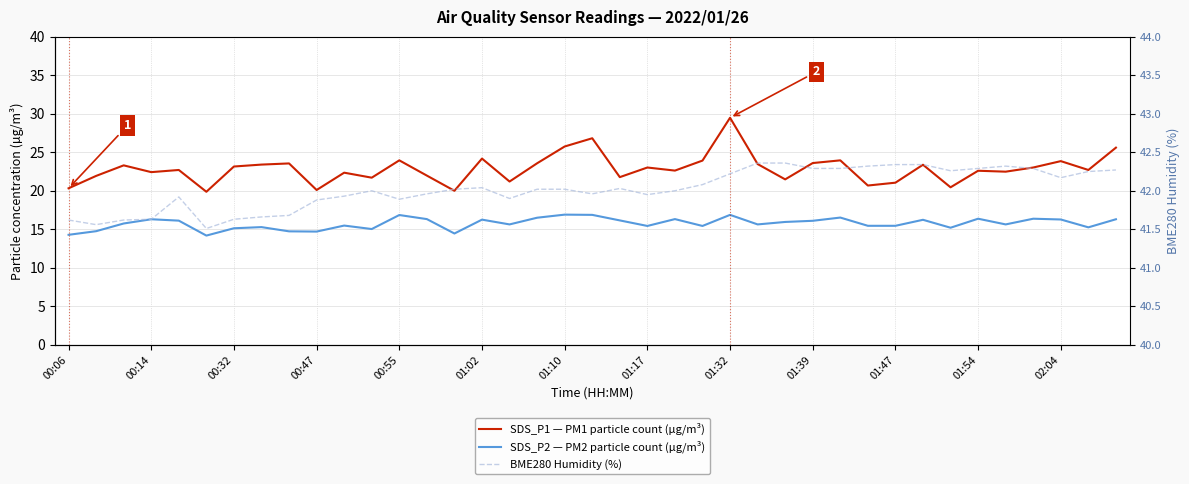

How many values in the SDS_P2 — PM2 particle count (µg/m³) series are below 15?

6